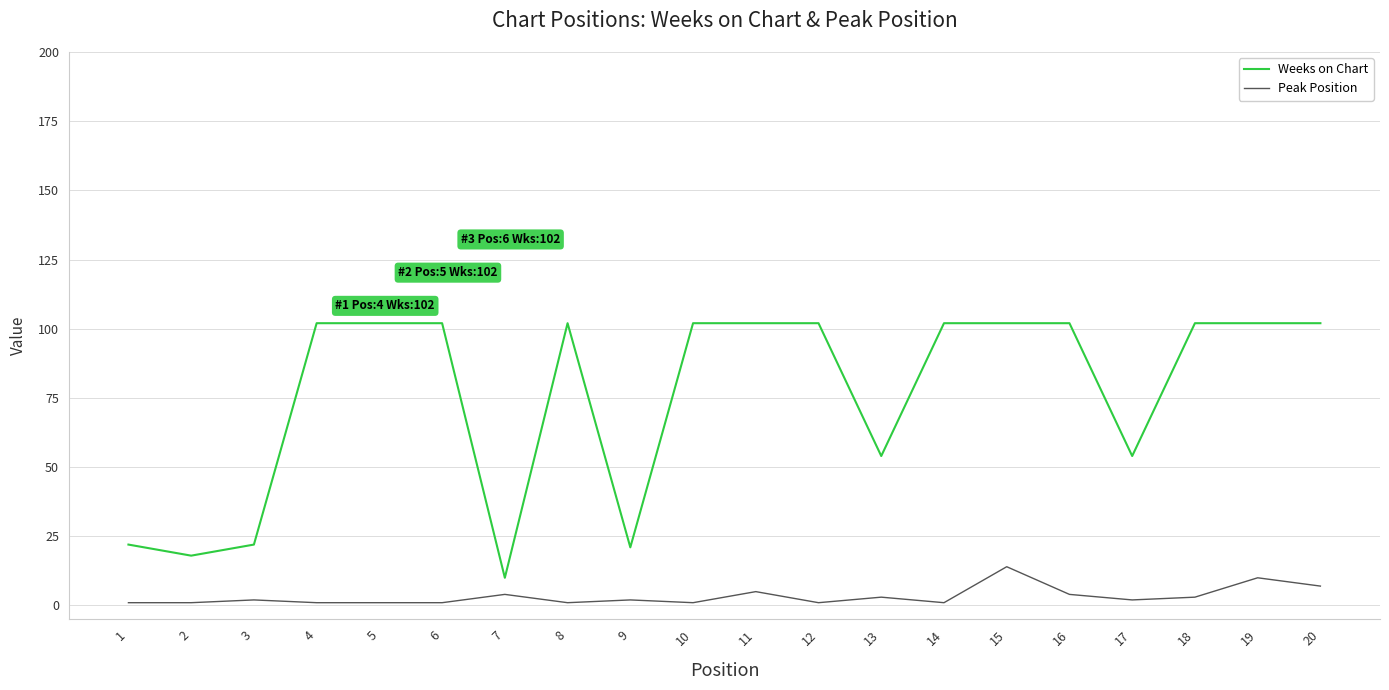

Reading left to right, list all the values displayed in this chart.

Weeks on Chart: 22	18	22	102	102	102	10	102	21	102	102	102	54	102	102	102	54	102	102	102
Peak Position: 1	1	2	1	1	1	4	1	2	1	5	1	3	1	14	4	2	3	10	7